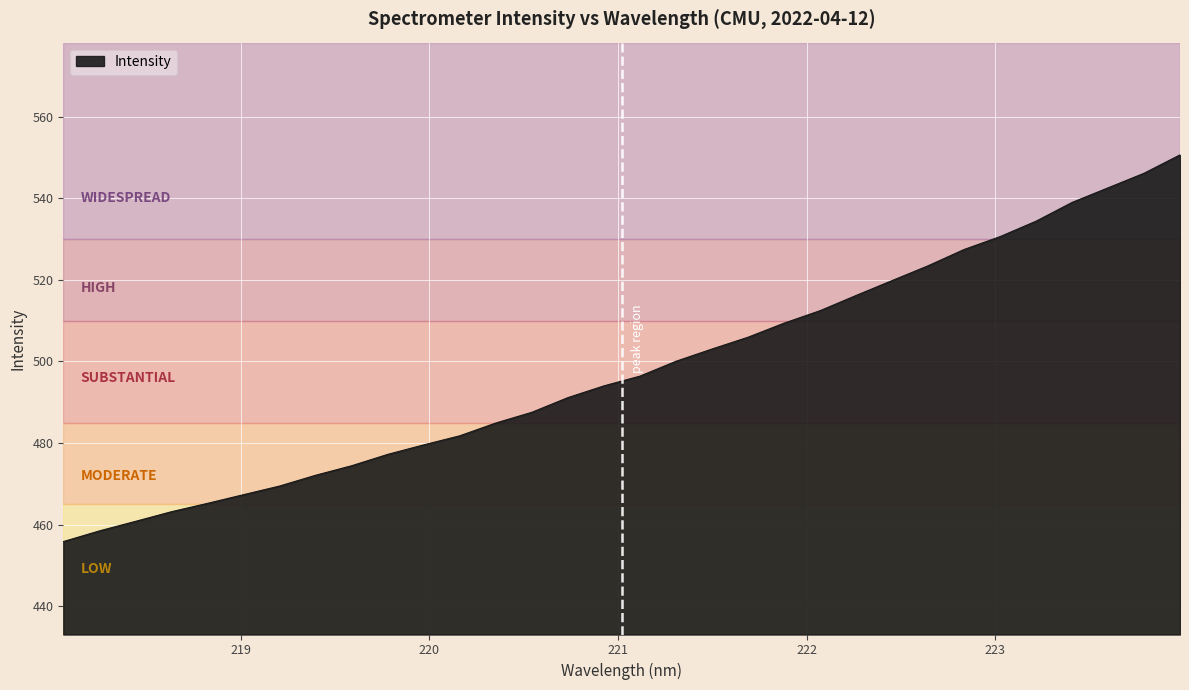

What is the maximum value shown in the chart?

550.7